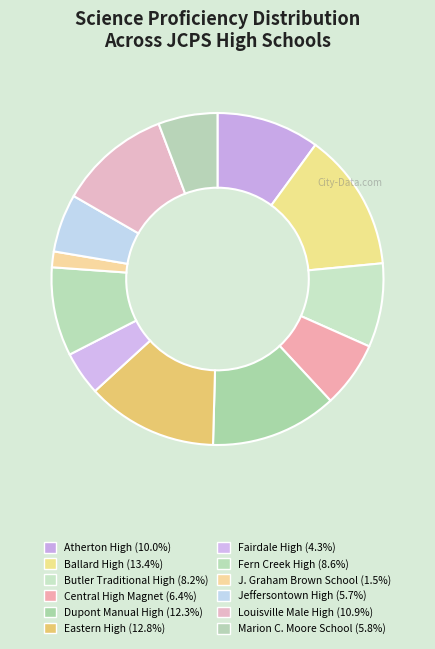

Between Fairdale High and Louisville Male High, which is larger?

Louisville Male High